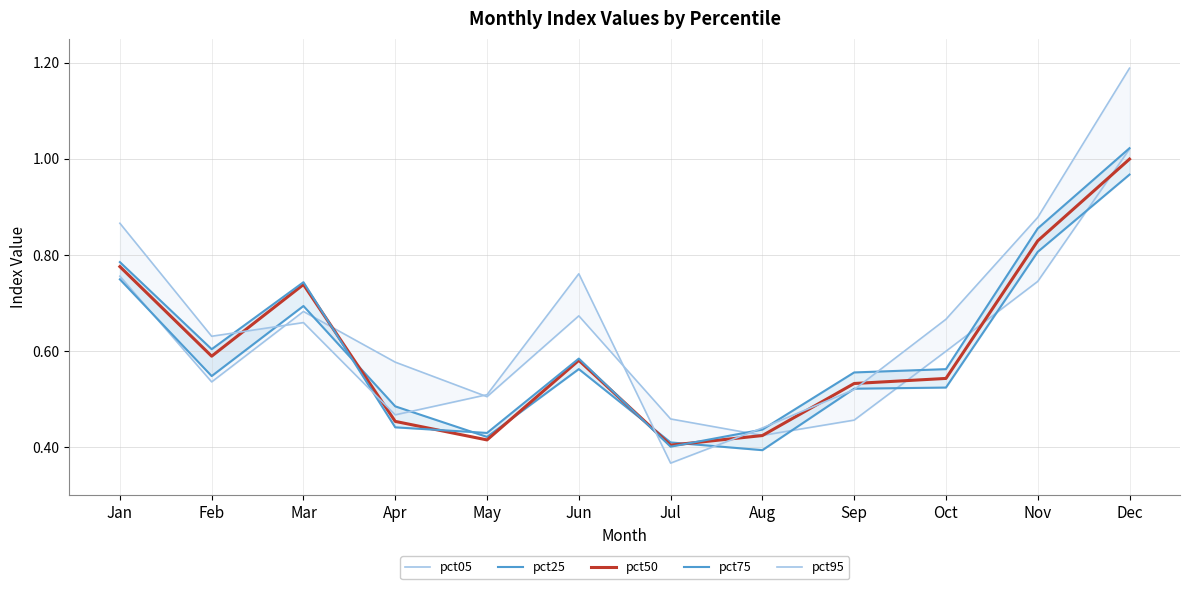

Reading left to right, extract all data points from this chart.

pct05: 0.8	0.5	0.7	0.6	0.5	0.7	0.5	0.4	0.5	0.6	0.7	1.0
pct25: 0.7	0.5	0.7	0.5	0.4	0.6	0.4	0.4	0.5	0.5	0.8	1.0
pct50: 0.8	0.6	0.7	0.5	0.4	0.6	0.4	0.4	0.5	0.5	0.8	1.0
pct75: 0.8	0.6	0.7	0.4	0.4	0.6	0.4	0.4	0.6	0.6	0.9	1.0
pct95: 0.9	0.6	0.7	0.5	0.5	0.8	0.4	0.4	0.5	0.7	0.9	1.2